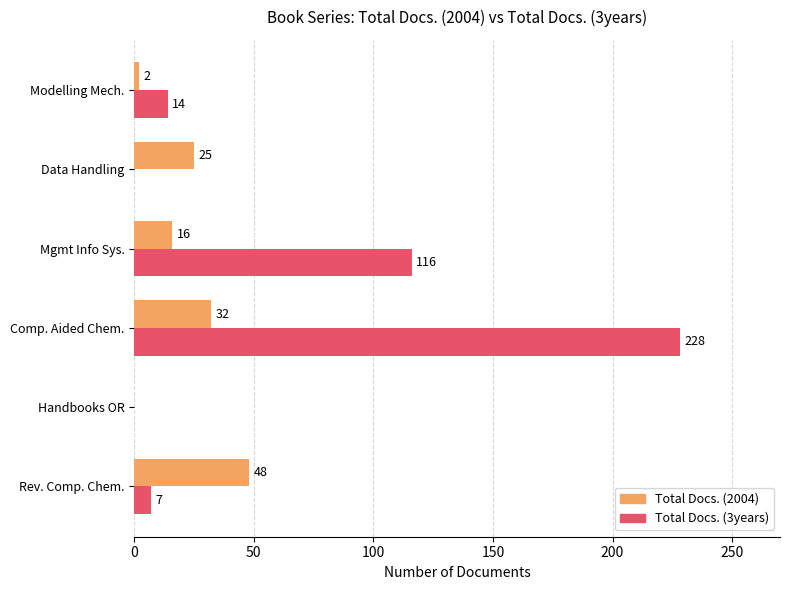

At which label is Total Docs. (2004) closest to 24?

Data Handling